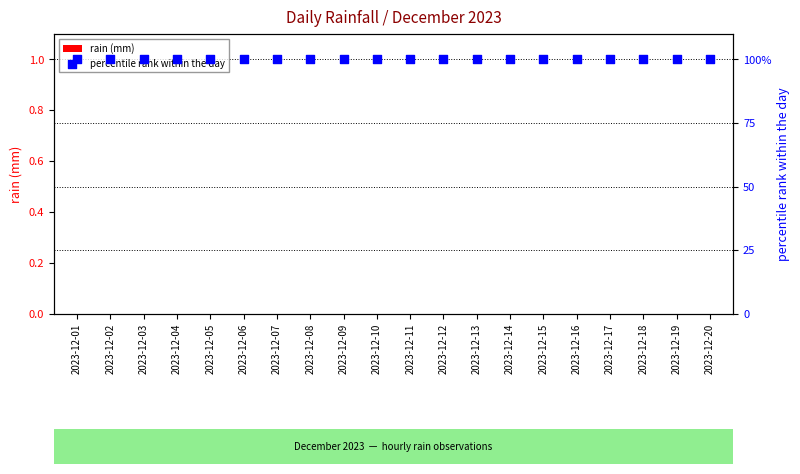

Which series contains the lowest Y value?

rain (mm)